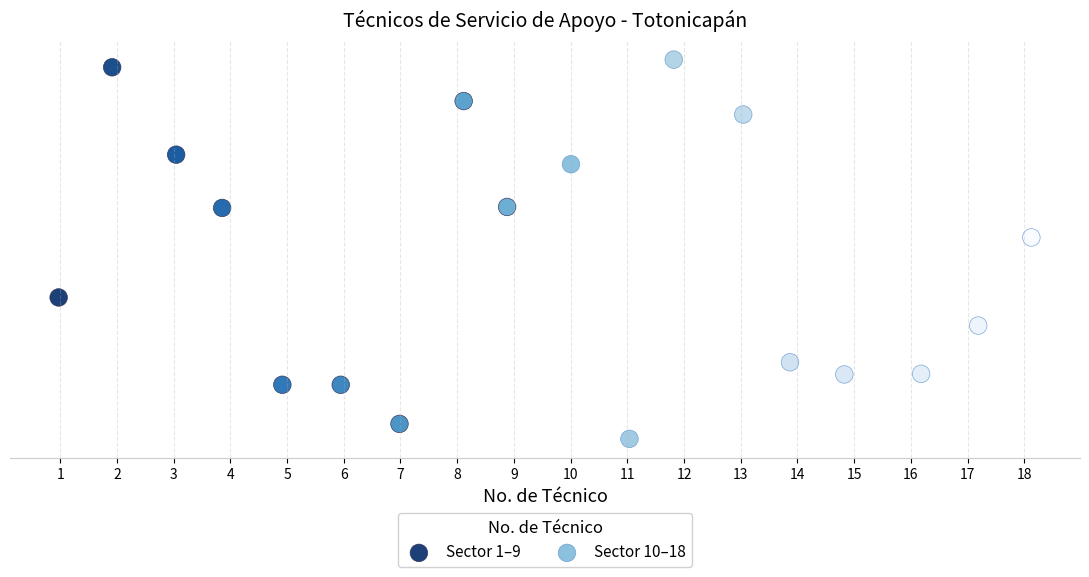

Which series contains the highest Y value?

Sector 10–18